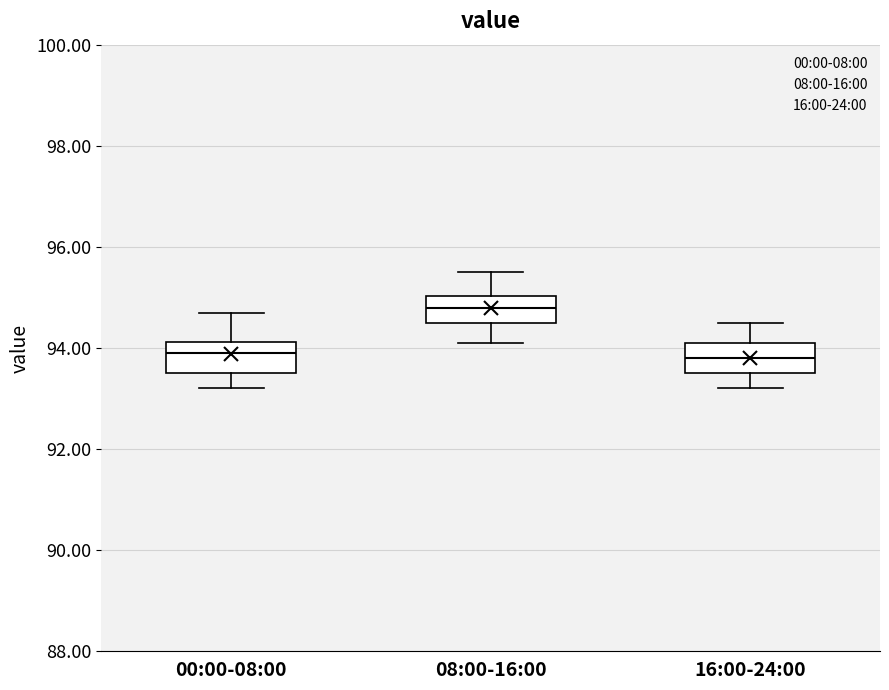

Which box has the highest median line?

08:00-16:00